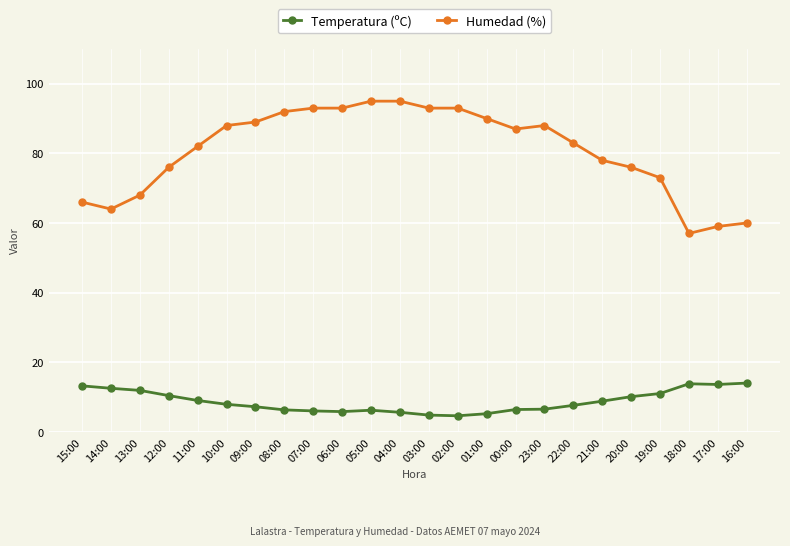

True or false: Humedad (%) and Temperatura (ºC) cross at least once.

False